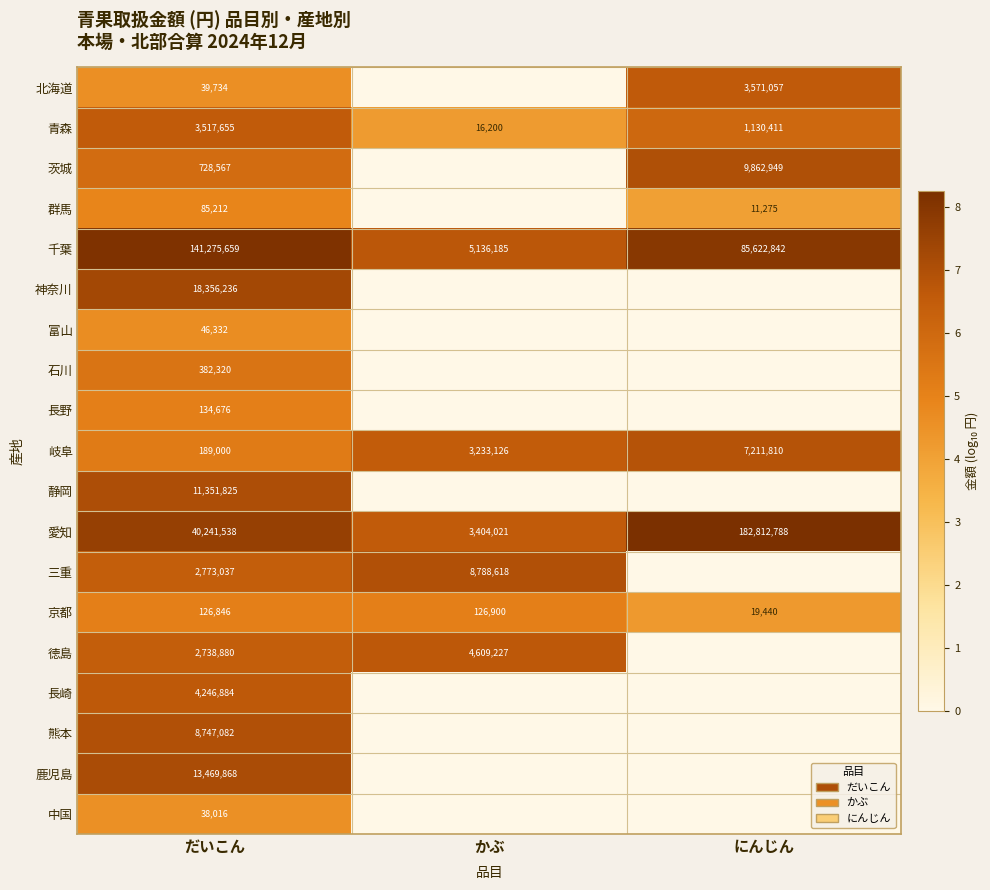

At which label does 岐阜 reach its minimum?

だいこん